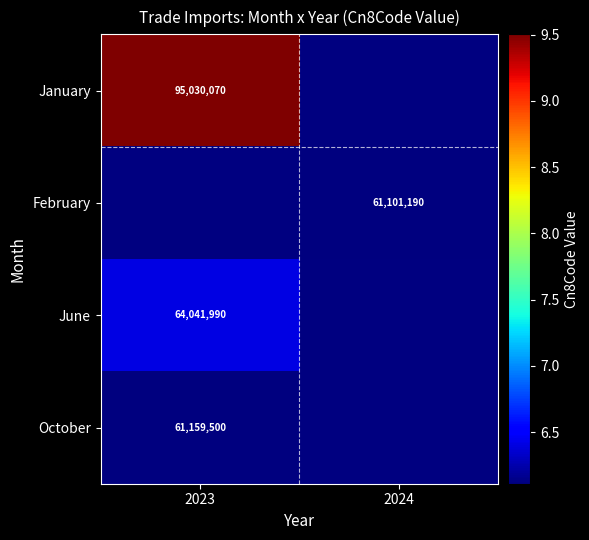

True or false: February has a value of 101751416 at 2024.

False